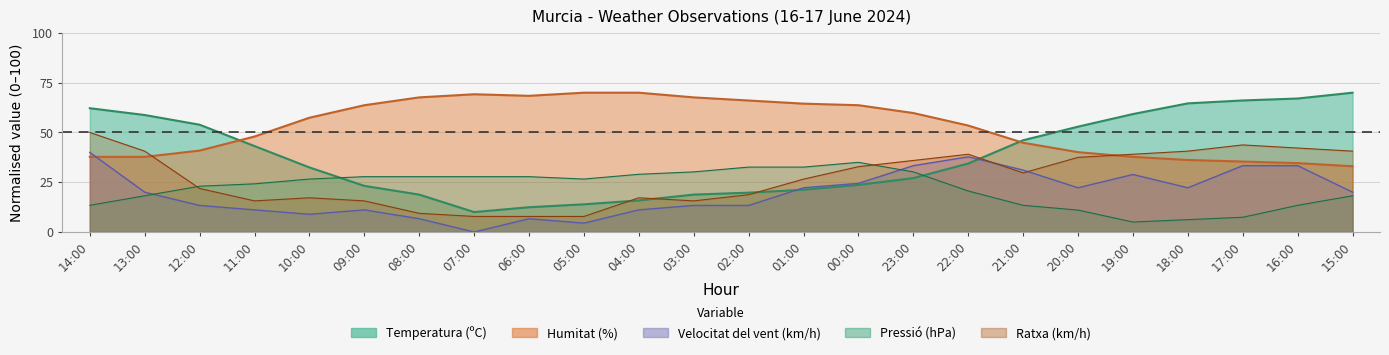

Reading right to left, what are all the values shown in this chart?

Temperatura (ºC): 70.0	67.1	66.1	64.6	59.3	52.9	46.1	34.4	27.1	23.7	21.2	19.8	18.8	15.9	13.9	12.4	10.0	18.8	23.2	32.4	43.2	53.9	58.8	62.2
Humitat (%): 33.0	34.6	35.4	36.2	37.8	40.1	44.8	53.5	59.8	63.7	64.5	66.1	67.6	70.0	70.0	68.4	69.2	67.6	63.7	57.4	48.0	40.9	37.8	37.8
Velocitat del vent (km/h): 20.0	33.3	33.3	22.2	28.9	22.2	31.1	37.8	33.3	24.4	22.2	13.3	13.3	11.1	4.4	6.7	0.0	6.7	11.1	8.9	11.1	13.3	20.0	40.0
Pressió (hPa): 18.2	13.4	7.4	6.2	5.0	11.0	13.4	20.6	30.2	35.0	32.6	32.6	30.2	29.0	26.6	27.8	27.8	27.8	27.8	26.6	24.2	23.0	18.2	13.4
Ratxa (km/h): 40.6	42.2	43.8	40.6	39.1	37.5	29.7	39.1	35.9	32.8	26.6	18.8	15.6	17.2	7.8	7.8	7.8	9.4	15.6	17.2	15.6	21.9	40.6	50.0